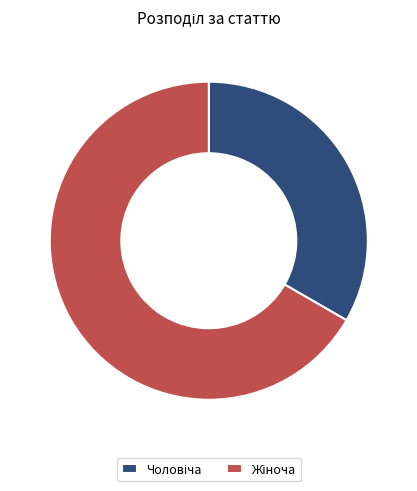

To the nearest percent, what portion does Жіноча represent?

67%